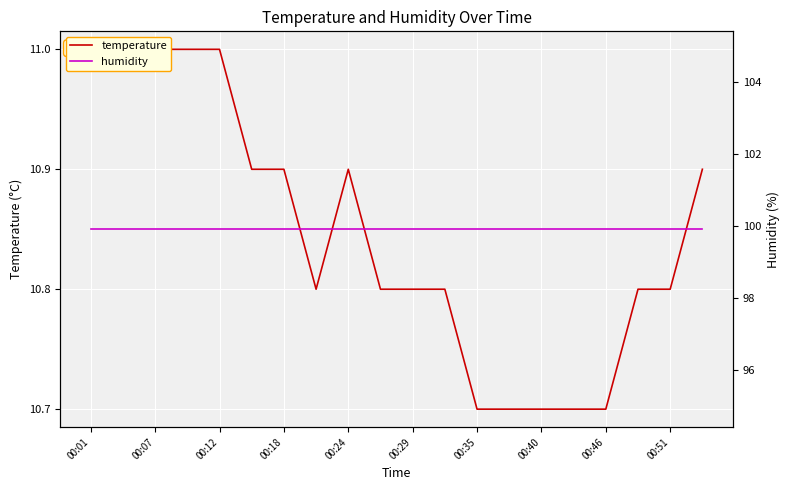

What is the smallest value displayed?

10.7